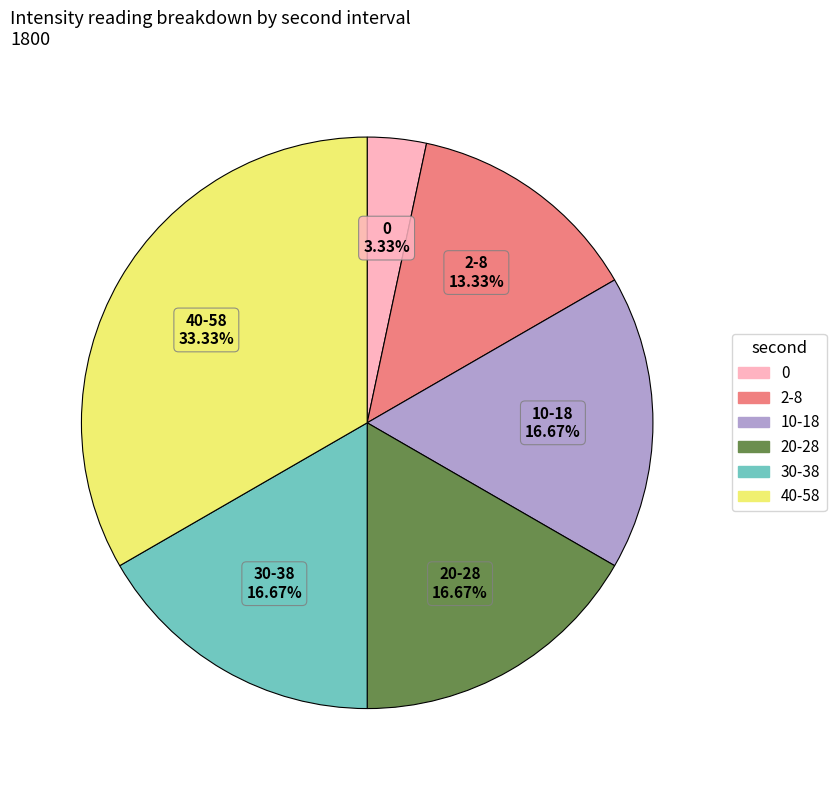

Is there a majority slice in this chart?

No